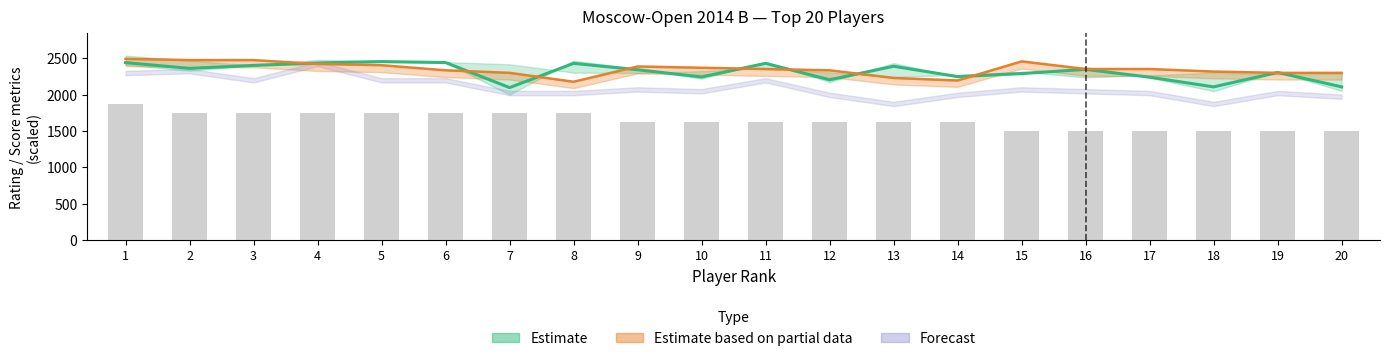

What is the highest value of the Очки series?

1875.0